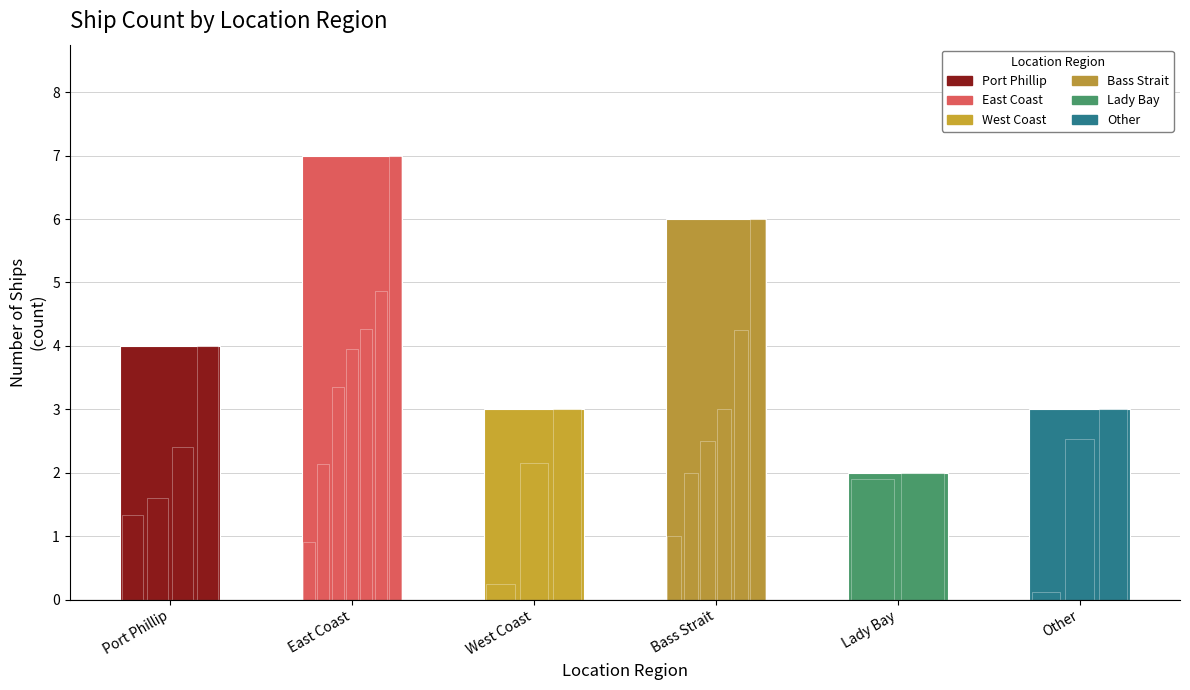

Reading right to left, what are all the values shown in this chart?

Other=3	Lady Bay=2	Bass Strait=6	West Coast=3	East Coast=7	Port Phillip=4